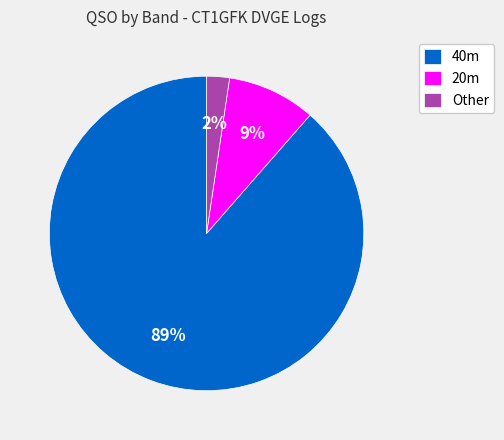

How many slices are in this pie chart?

3